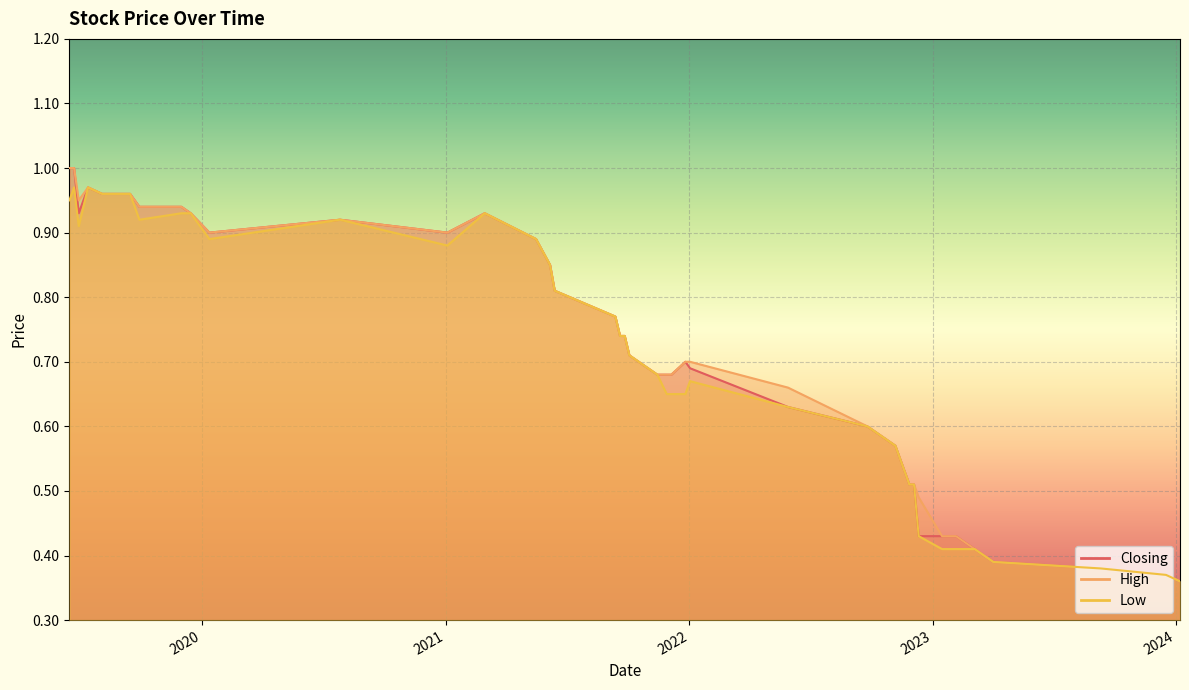

How many lines are shown in the chart?

3